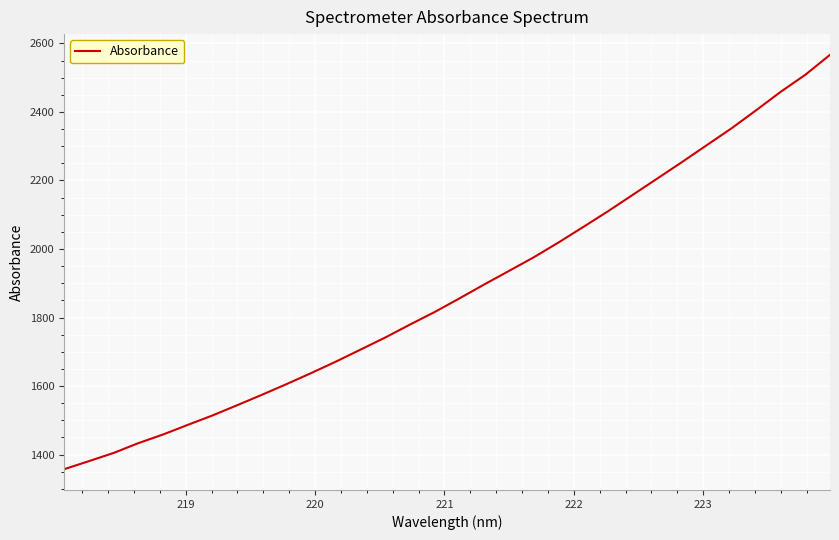

What is the minimum value shown in the chart?

1357.2